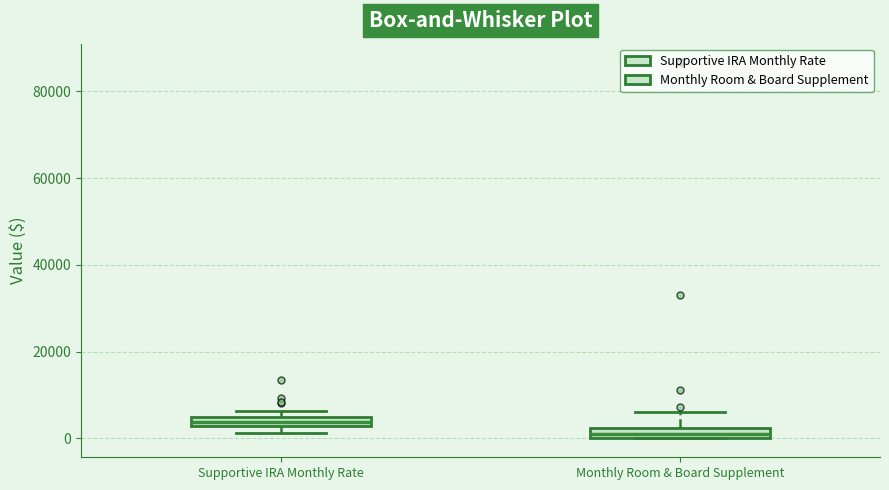

Which box has the highest median line?

Supportive IRA Monthly Rate